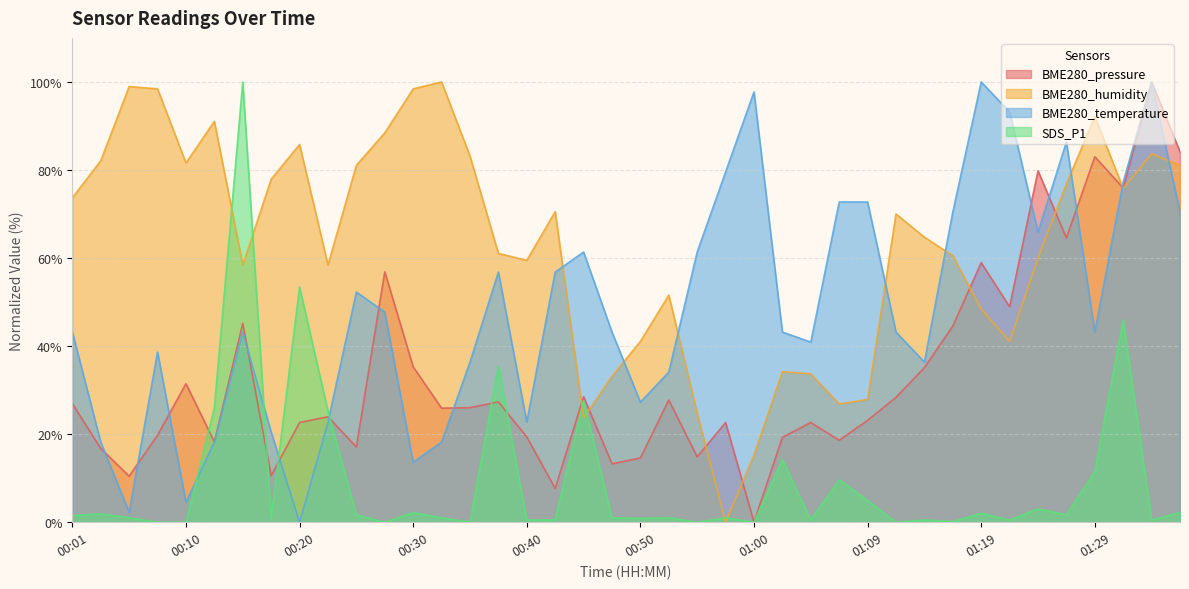

What is the label of the 26th point from the left?

01:02